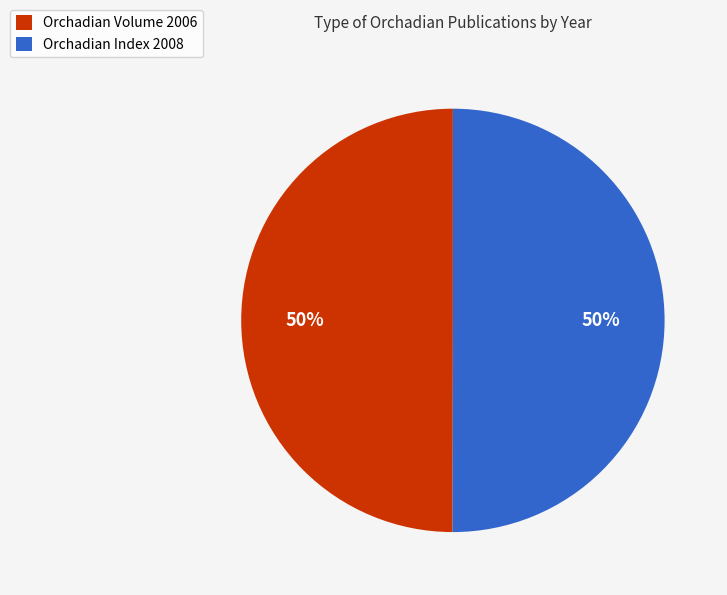

What percentage is the Orchadian Index 2008 slice, to the nearest percent?

50%